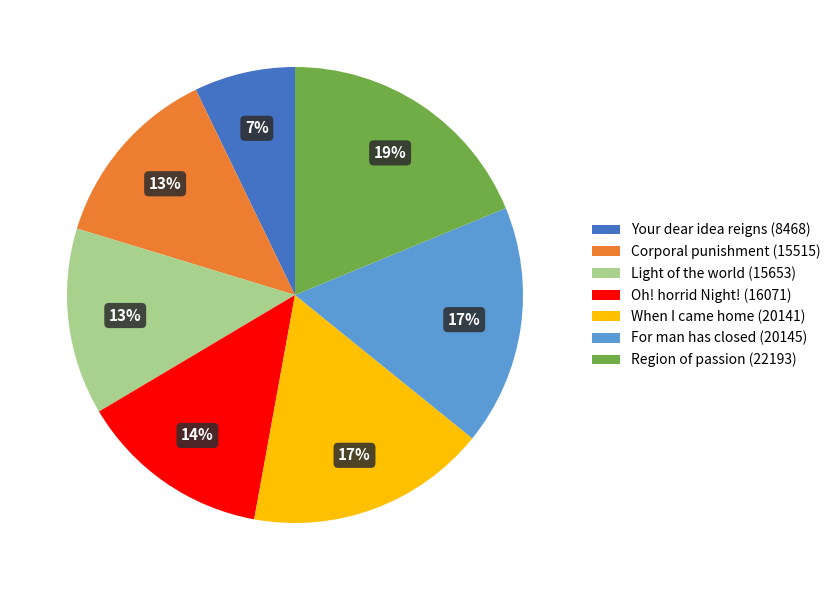

Is there a majority slice in this chart?

No